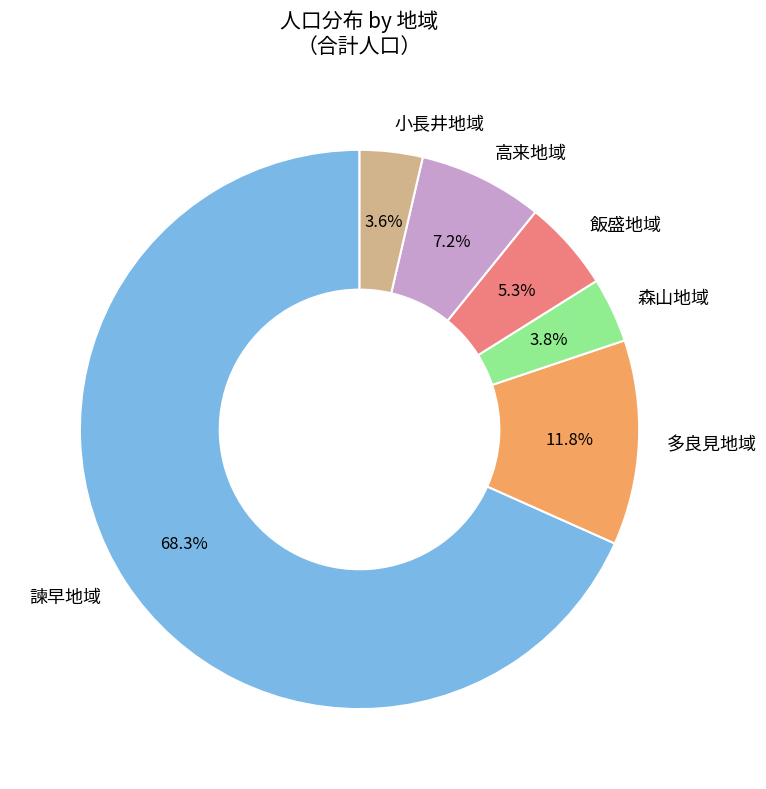

What is the largest slice in the pie chart?

諫早地域